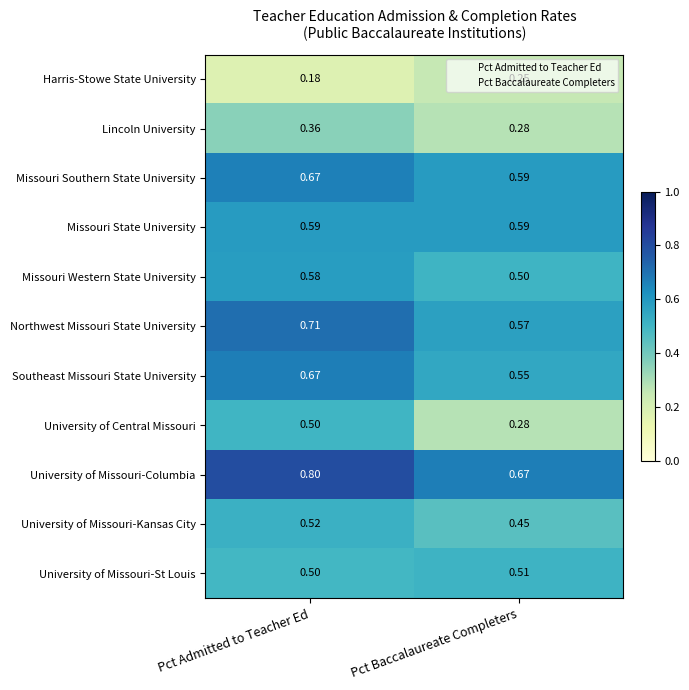

Which category has the lowest value across all series?

Pct Admitted to Teacher Ed